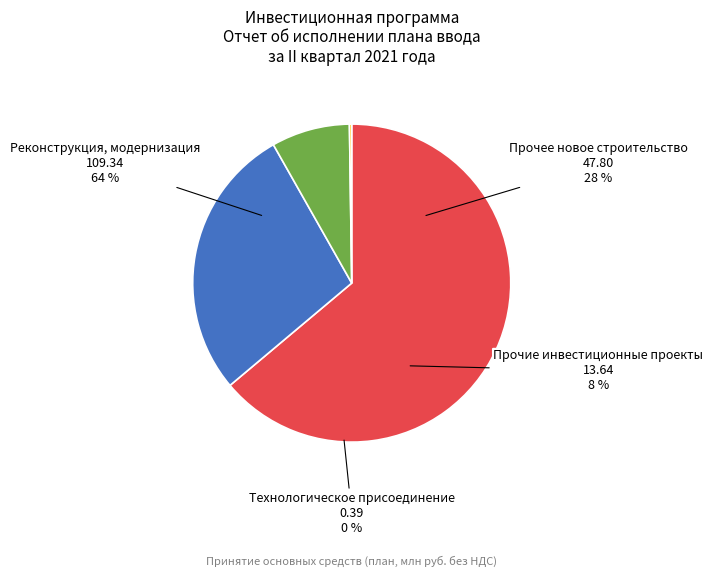

Which category has the biggest portion of the pie?

Реконструкция, модернизация